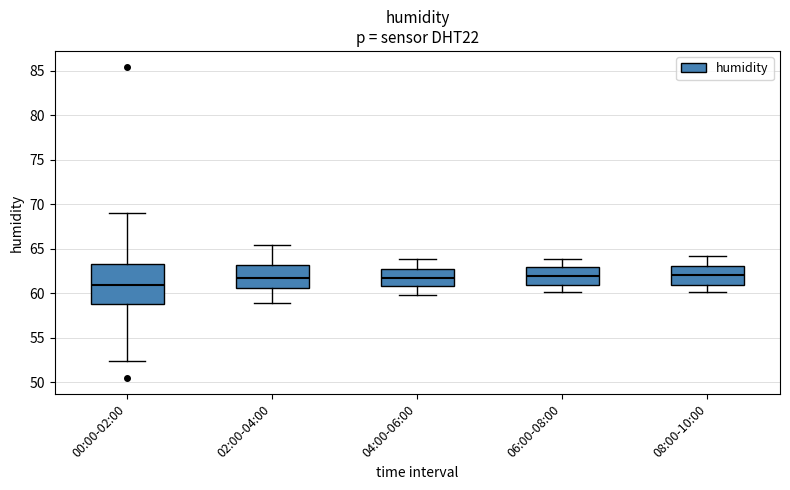

Which box has the lowest median line?

00:00-02:00